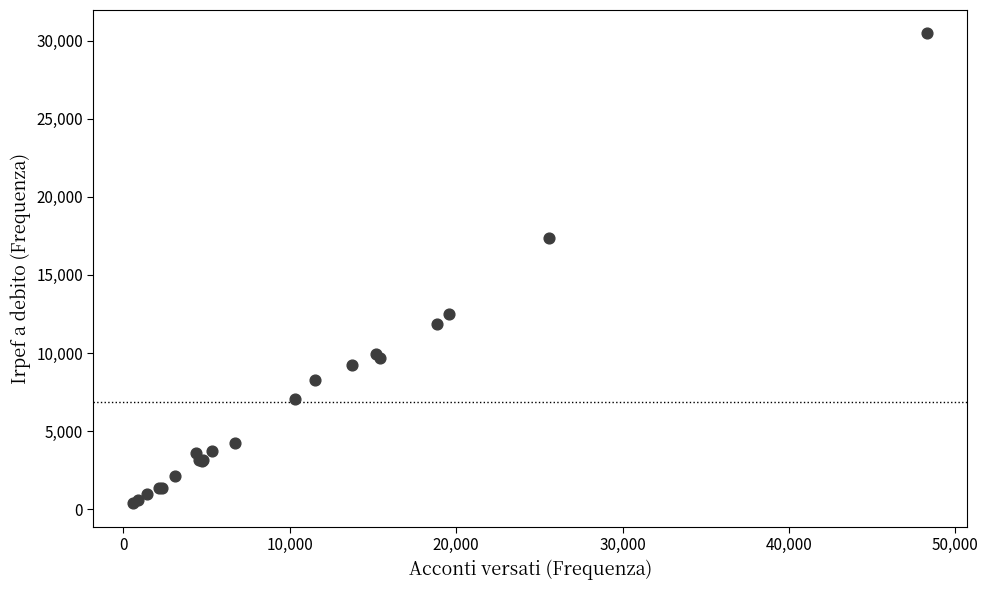

What Y value in the scatter plot is closest to 15425?

17374